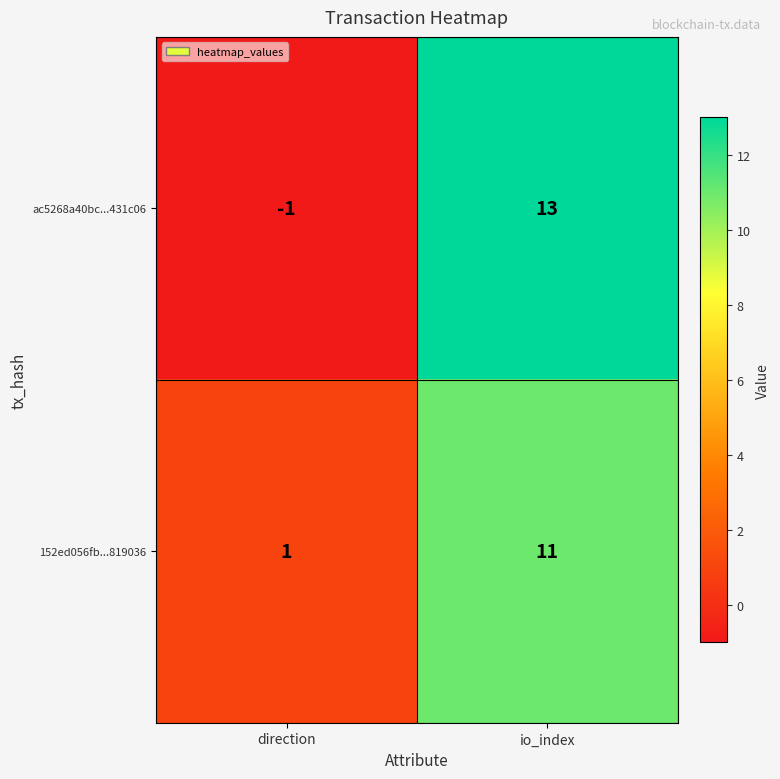

The value of ac5268a40bc...431c06 at direction is -1. True or false?

True